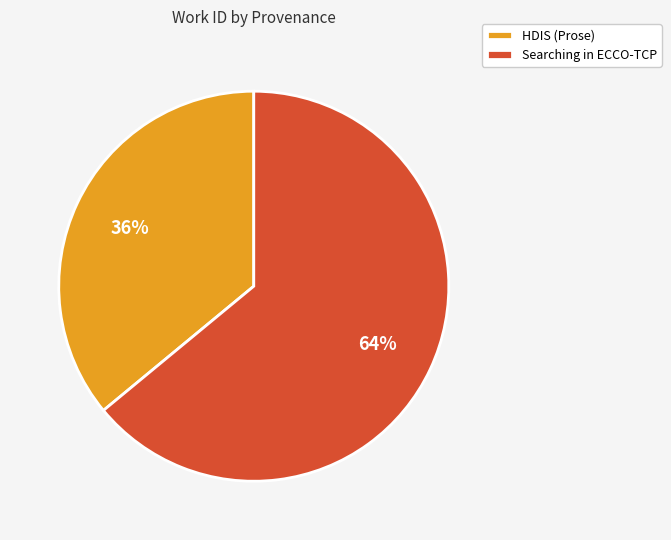

To the nearest percent, what is the combined percentage of Searching in ECCO-TCP and HDIS (Prose)?

100%